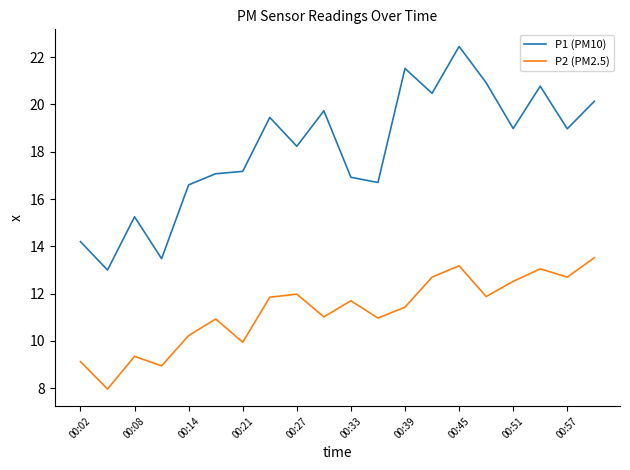

In P2 (PM2.5), how many points are higher than both neighbors (excluding endpoints)?

6